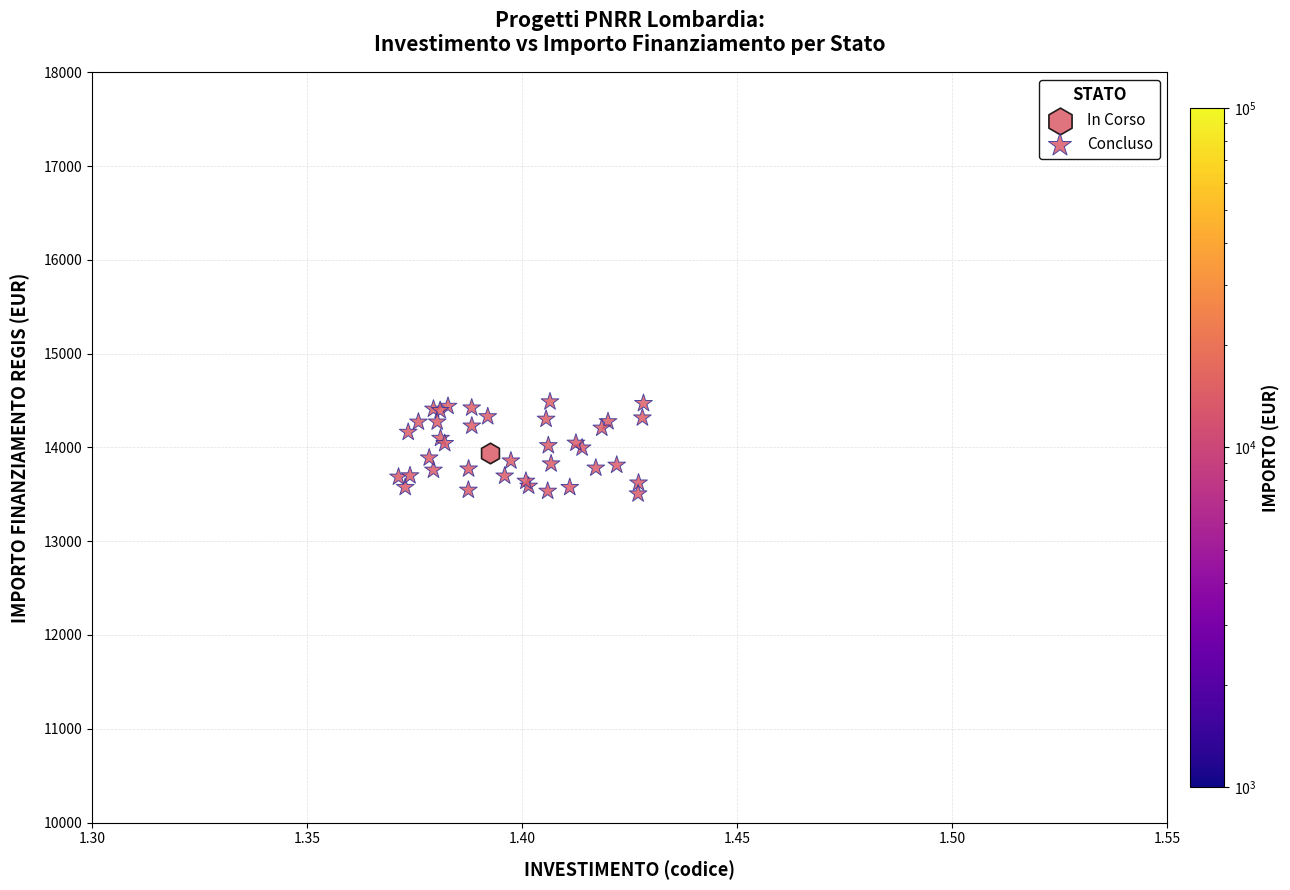

What are all the series names shown in the legend?

In Corso, Concluso